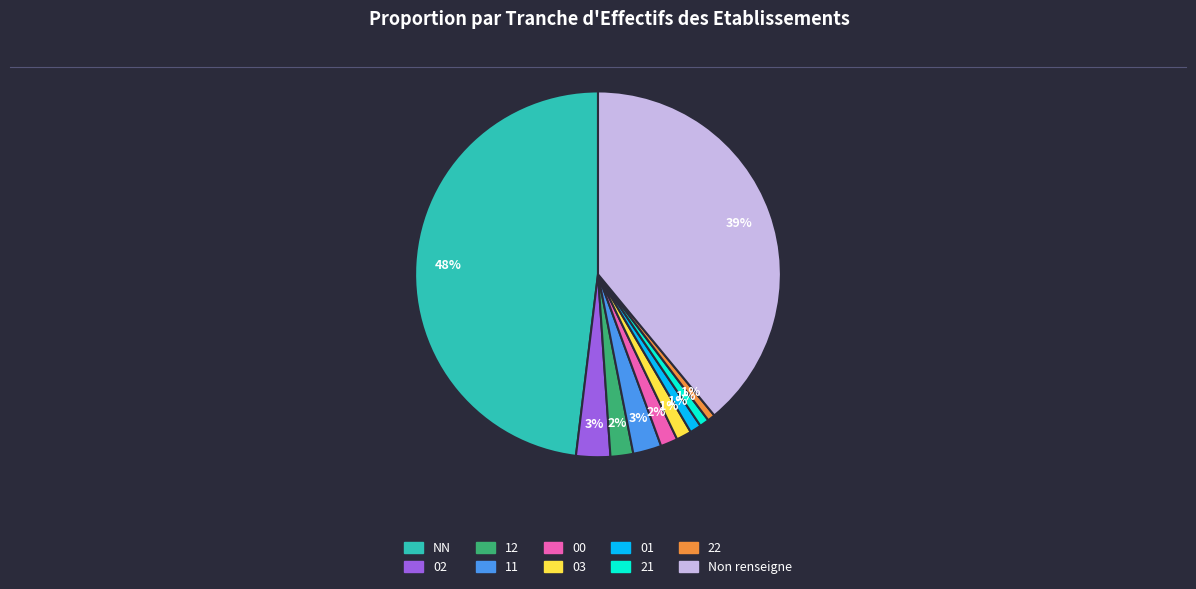

To the nearest percent, what is the difference between the largest and smallest slice percentages?

47%